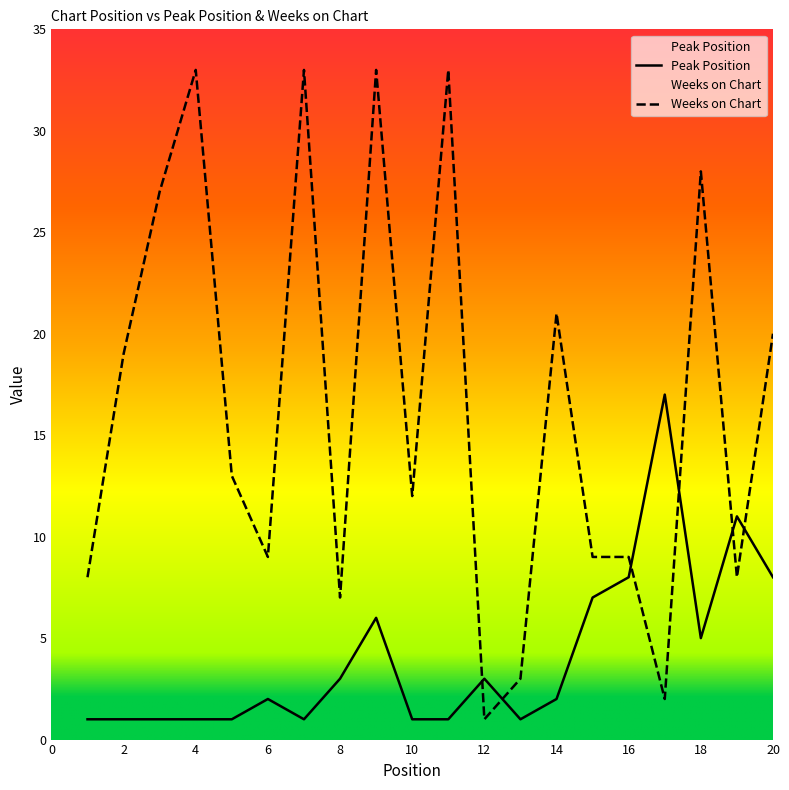

How many lines are shown in the chart?

2